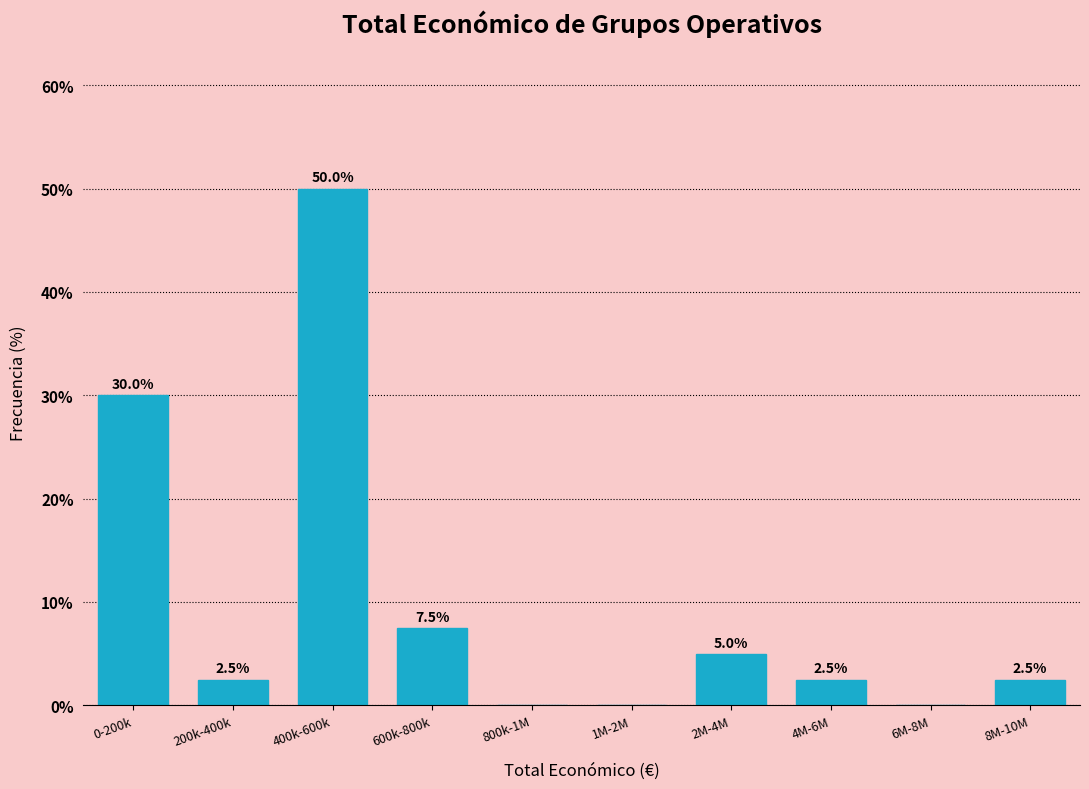

Reading right to left, extract all data points from this chart.

8M-10M=2.5	6M-8M=0.0	4M-6M=2.5	2M-4M=5.0	1M-2M=0.0	800k-1M=0.0	600k-800k=7.5	400k-600k=50.0	200k-400k=2.5	0-200k=30.0